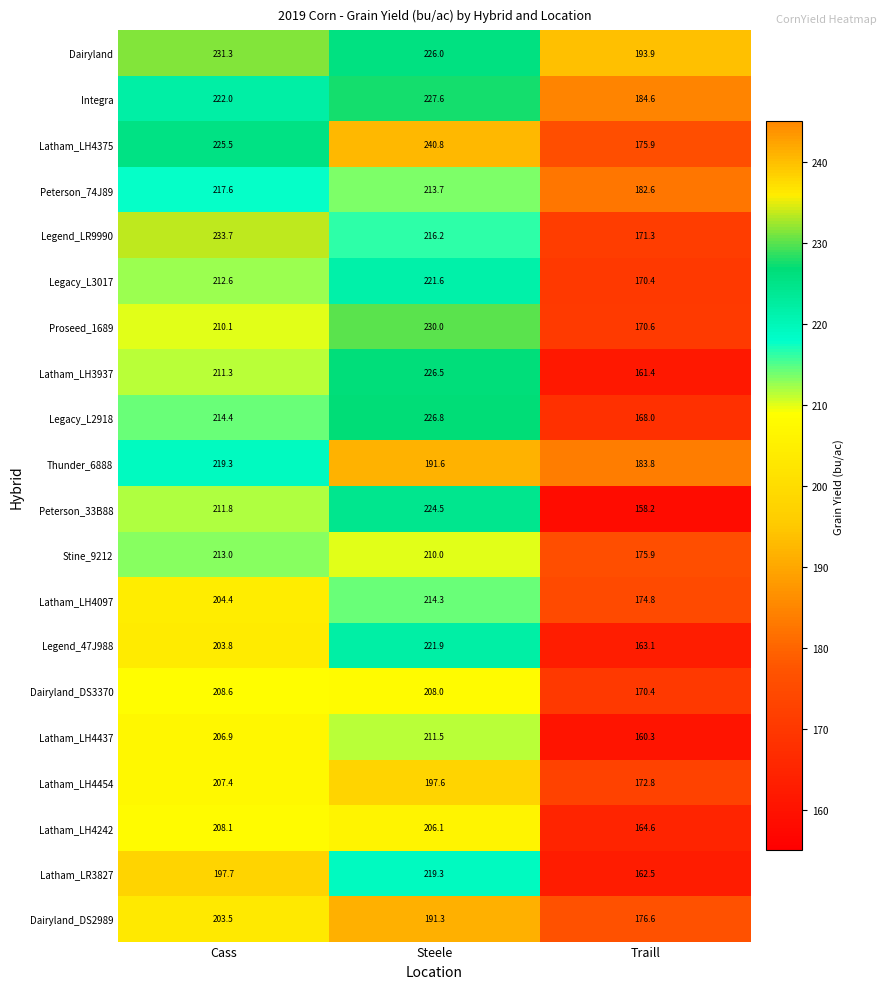

The value of Proseed_1689 at Traill is 232.0. True or false?

False